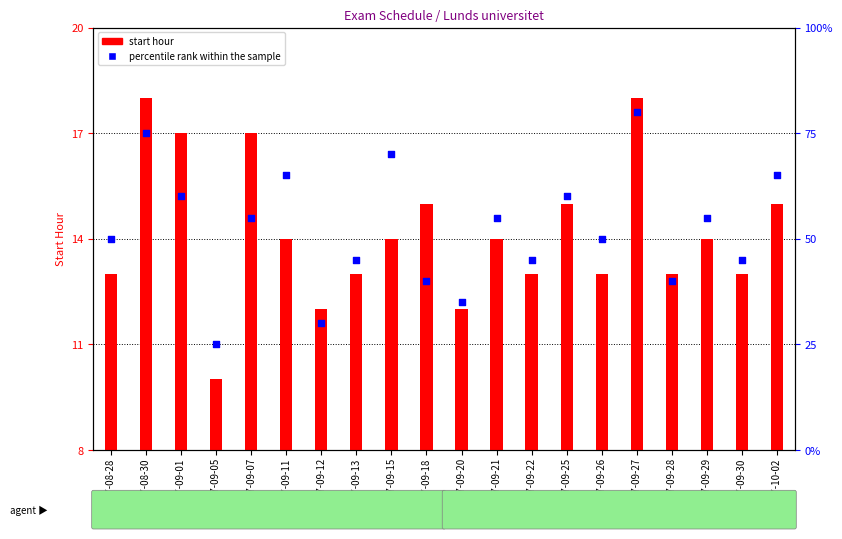

Which series has the largest total across all categories?

percentile rank within the sample